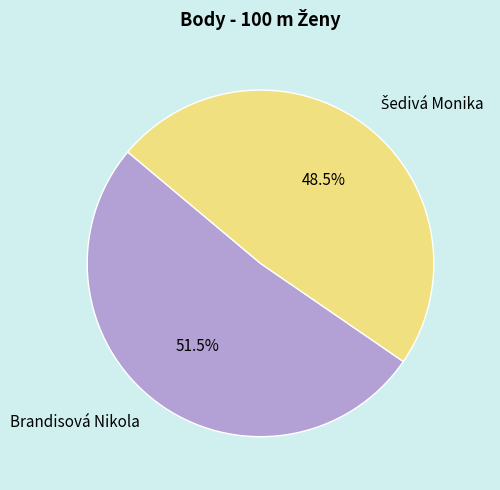

To the nearest percent, what is the difference between the largest and smallest slice percentages?

3%